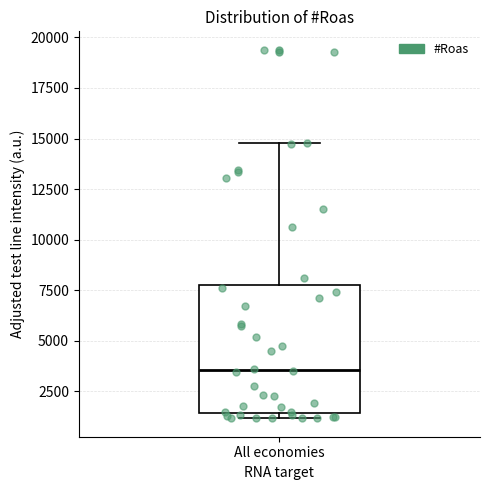

Where does the upper whisker of the box for All economies end on the y-axis? The values are not printed on the chart, so give them approximately, as read against the axis.

15000